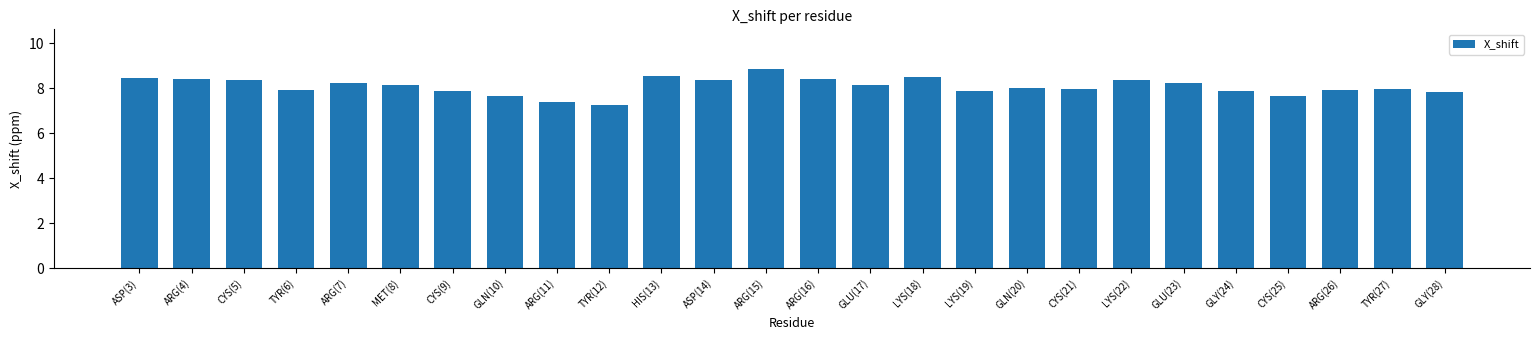

Approximately how many times larger is the value at ASP(3) compared to CYS(9)?

1.1